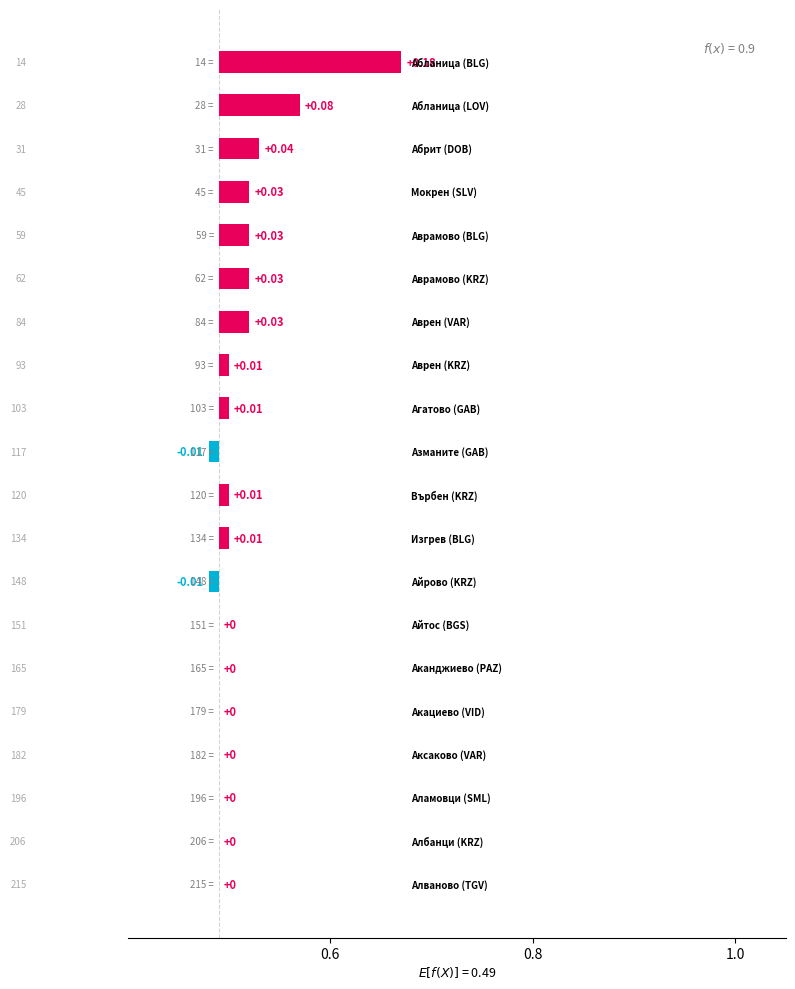

Reading left to right, what are all the values shown in this chart?

0.2	0.1	0.0	0.0	0.0	0.0	0.0	0.0	0.0	-0.0	0.0	0.0	-0.0	0.0	0.0	0.0	0.0	0.0	0.0	0.0